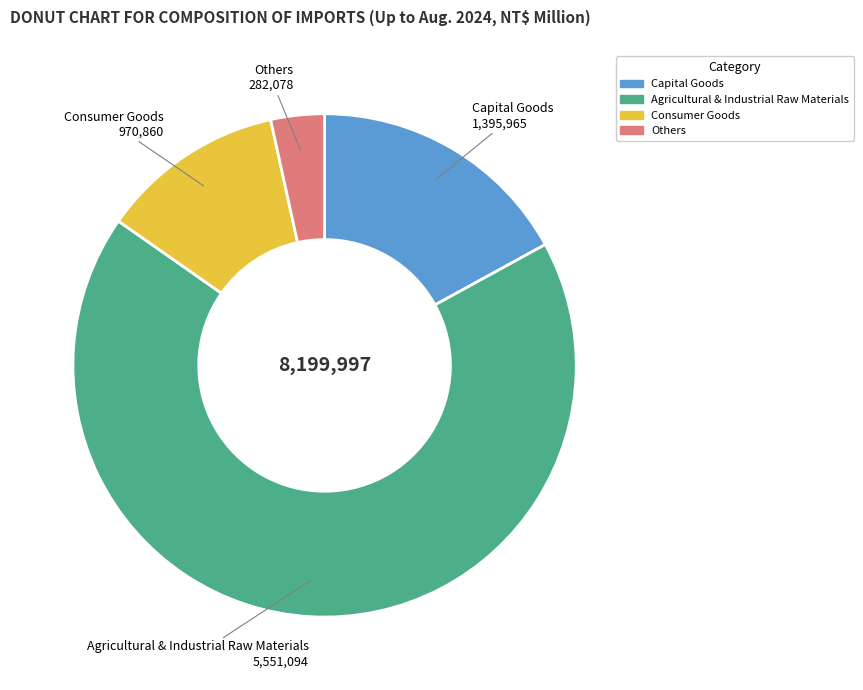

Is the sum of Others and Consumer Goods greater than half?

No